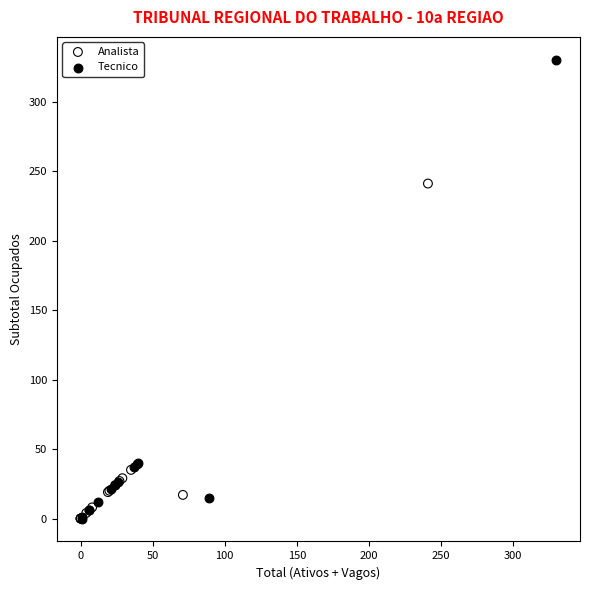

Which series contains the highest Y value?

Tecnico